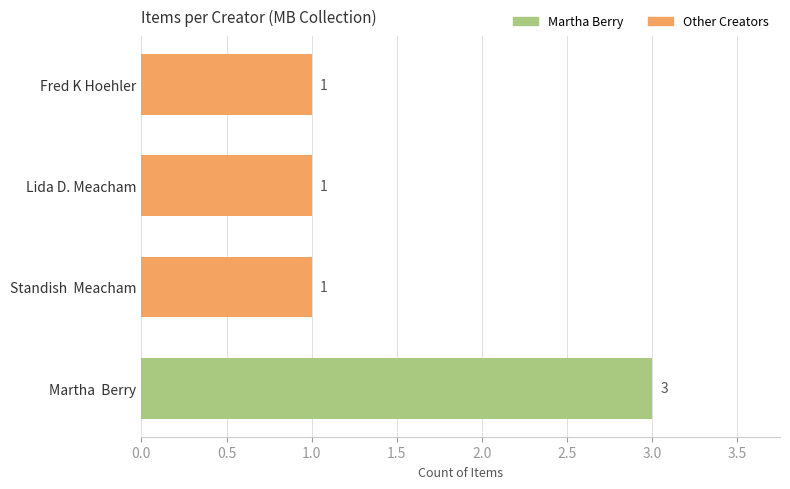

What is the approximate value at Martha  Berry?

3